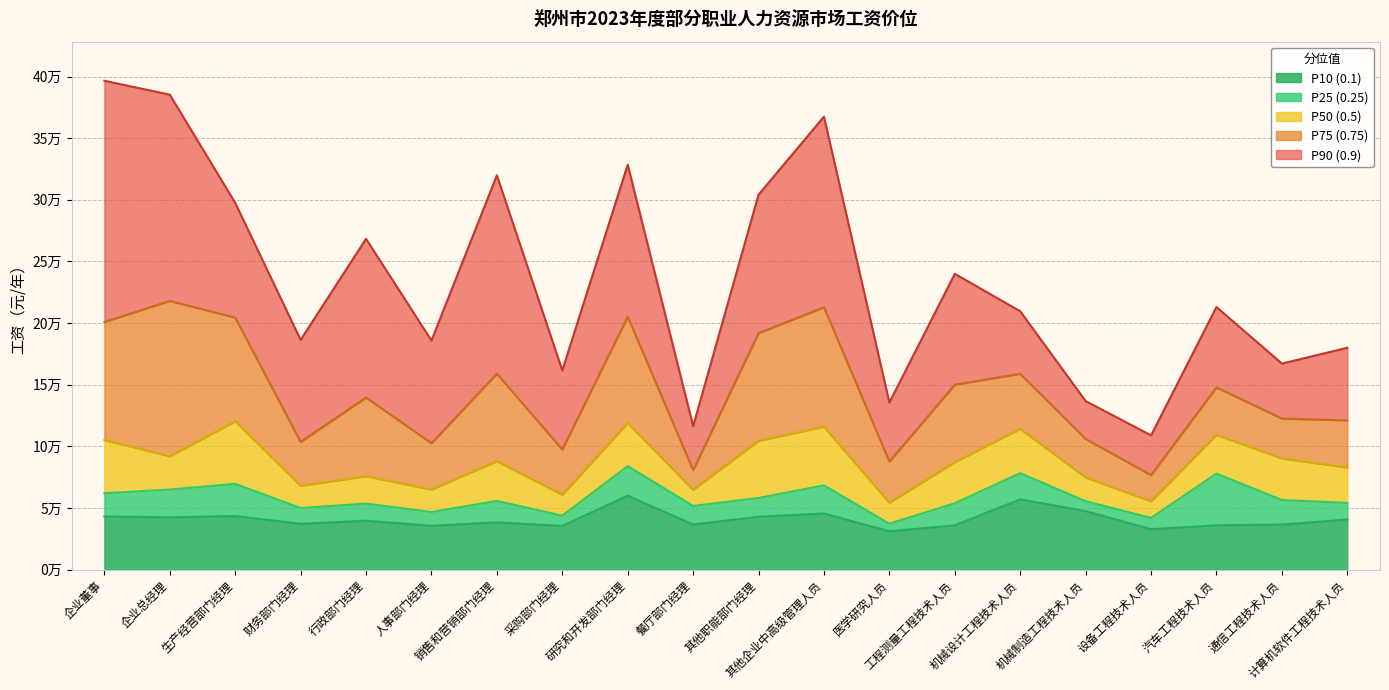

Rank the categories by P25 (0.25) value from highest to lowest.

研究和开发部门经理, 机械设计工程技术人员, 汽车工程技术人员, 生产经营部门经理, 其他企业中高级管理人员, 企业总经理, 企业董事, 其他职能部门经理, 通信工程技术人员, 销售和营销部门经理, 机械制造工程技术人员, 计算机软件工程技术人员, 工程测量工程技术人员, 行政部门经理, 餐厅部门经理, 财务部门经理, 人事部门经理, 采购部门经理, 设备工程技术人员, 医学研究人员